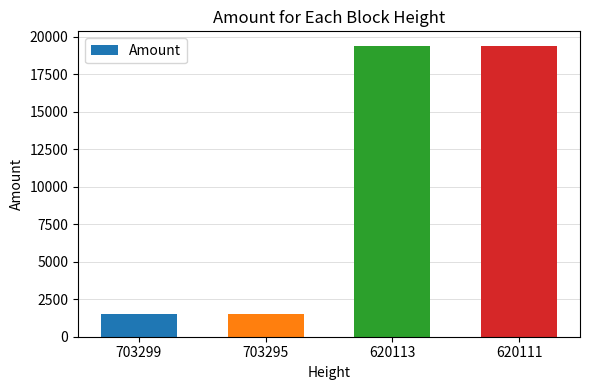

What is the greatest value displayed?

19387.3